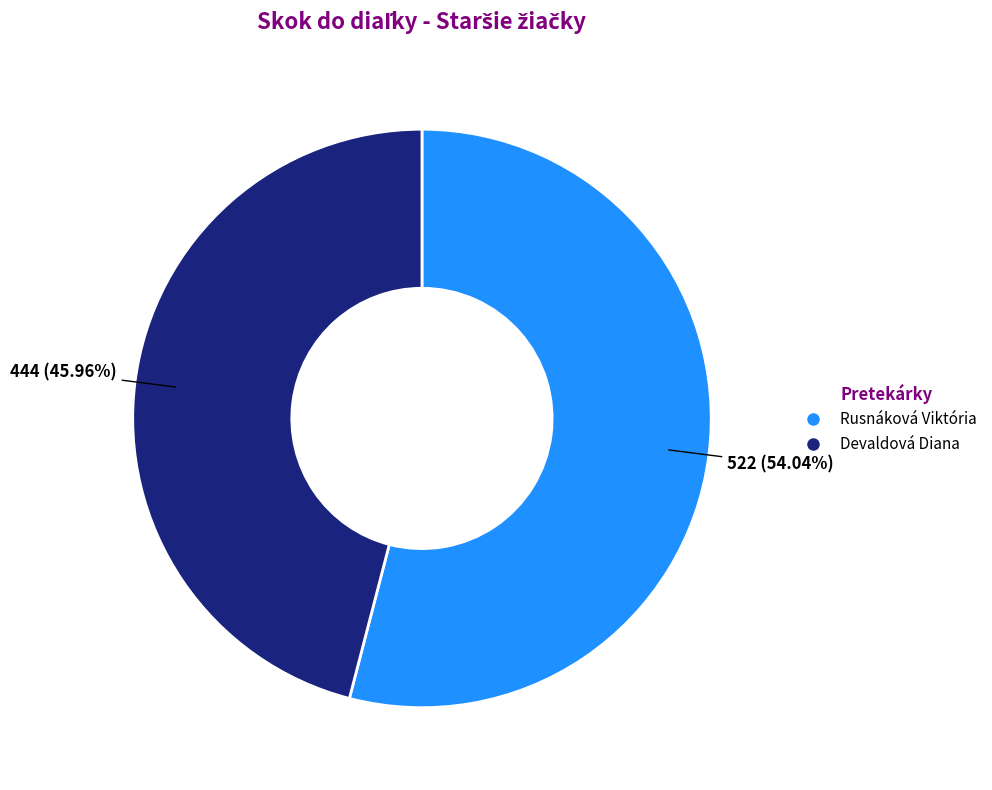

To the nearest percent, what is the combined percentage of Rusnáková Viktória and Devaldová Diana?

100%